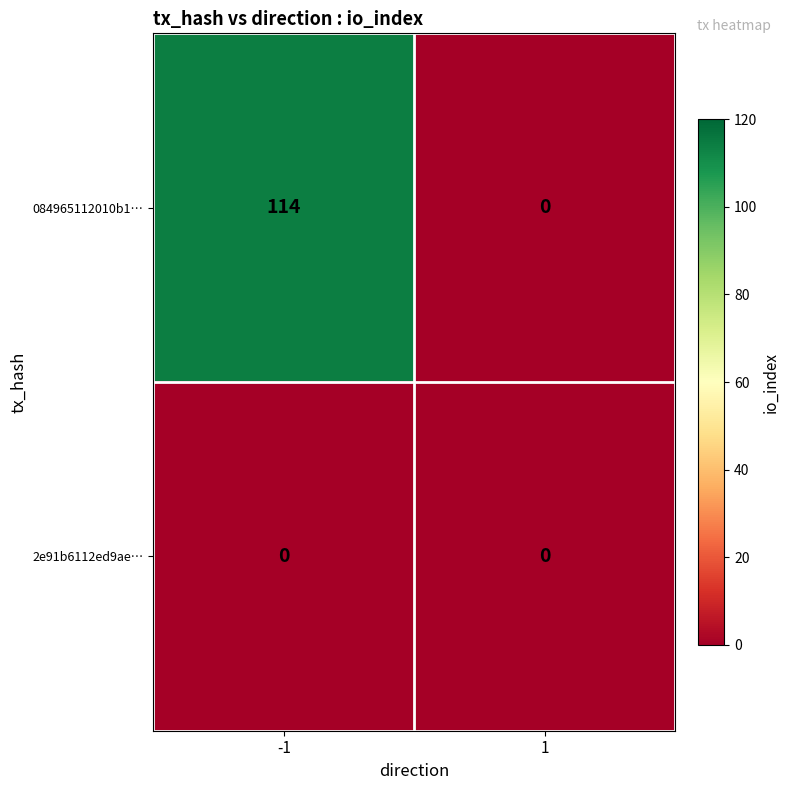

Rank the categories by 084965112010b1… value from highest to lowest.

-1, 1